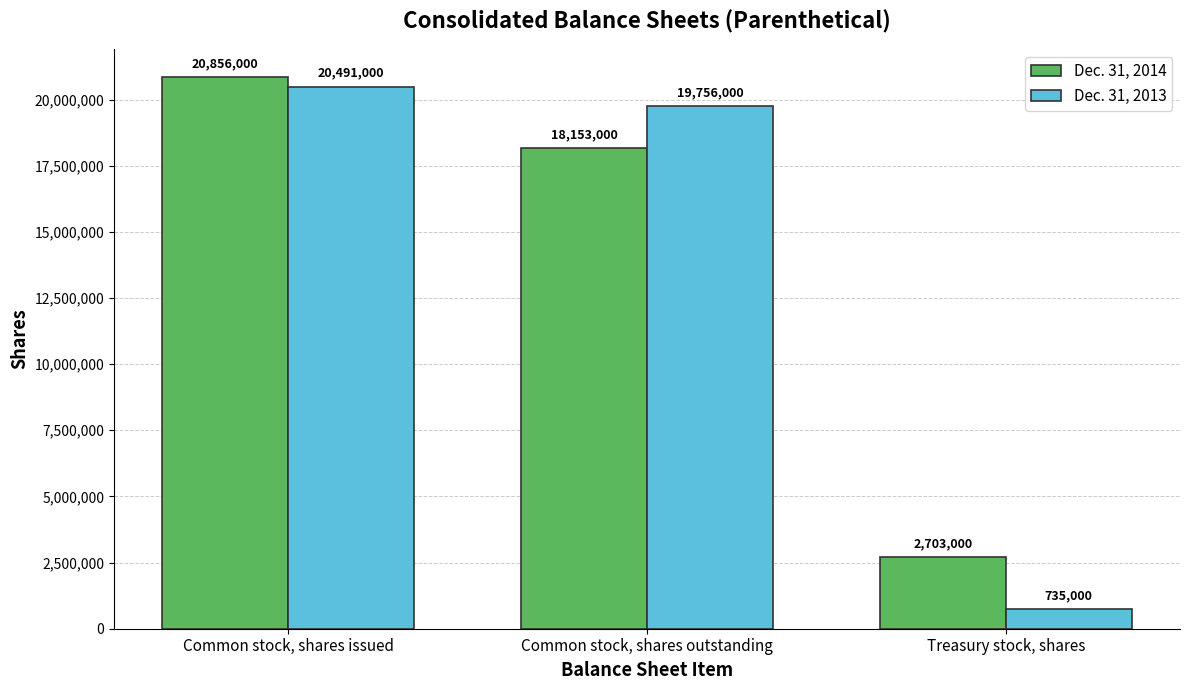

Reading left to right, list all the values displayed in this chart.

Dec. 31, 2014: Common stock, shares issued=20856000	Common stock, shares outstanding=18153000	Treasury stock, shares=2703000
Dec. 31, 2013: Common stock, shares issued=20491000	Common stock, shares outstanding=19756000	Treasury stock, shares=735000